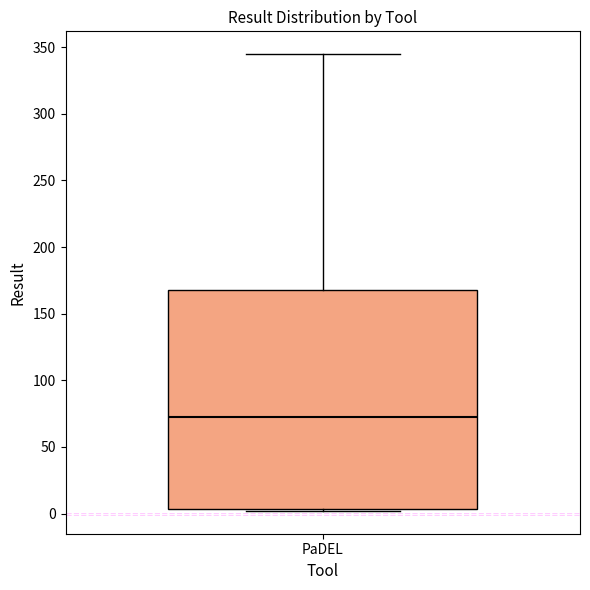

Transcribe this box plot: give where the median line is, the range the box spans, and where the two whiskers end, as read against the y-axis. The values are not printed on the chart, so give them approximately, as read against the axis.

median 75, box 5 to 170, whiskers 0 to 345